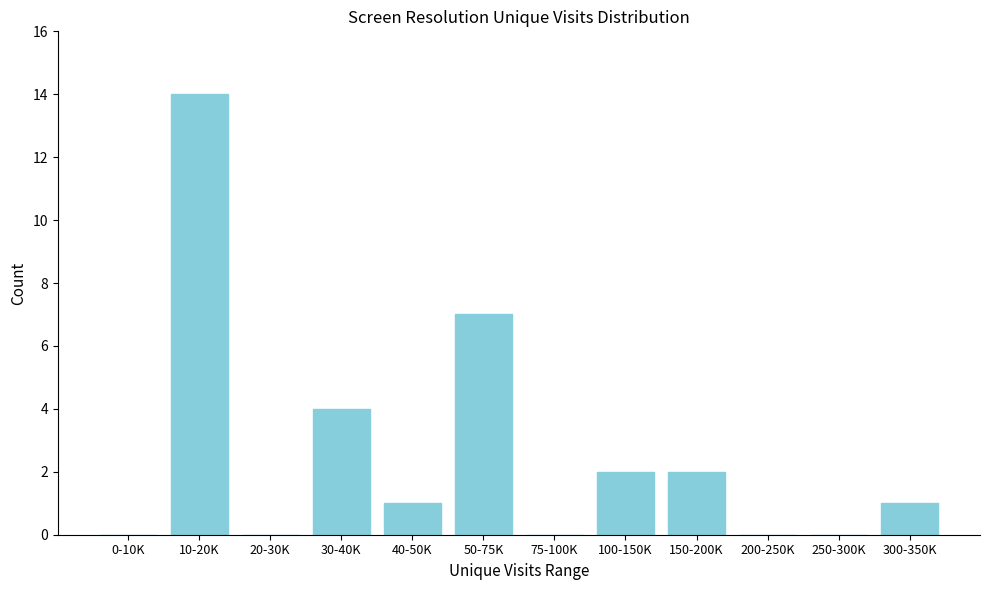

Reading left to right, what are all the values shown in this chart?

0-10K=0	10-20K=14	20-30K=0	30-40K=4	40-50K=1	50-75K=7	75-100K=0	100-150K=2	150-200K=2	200-250K=0	250-300K=0	300-350K=1